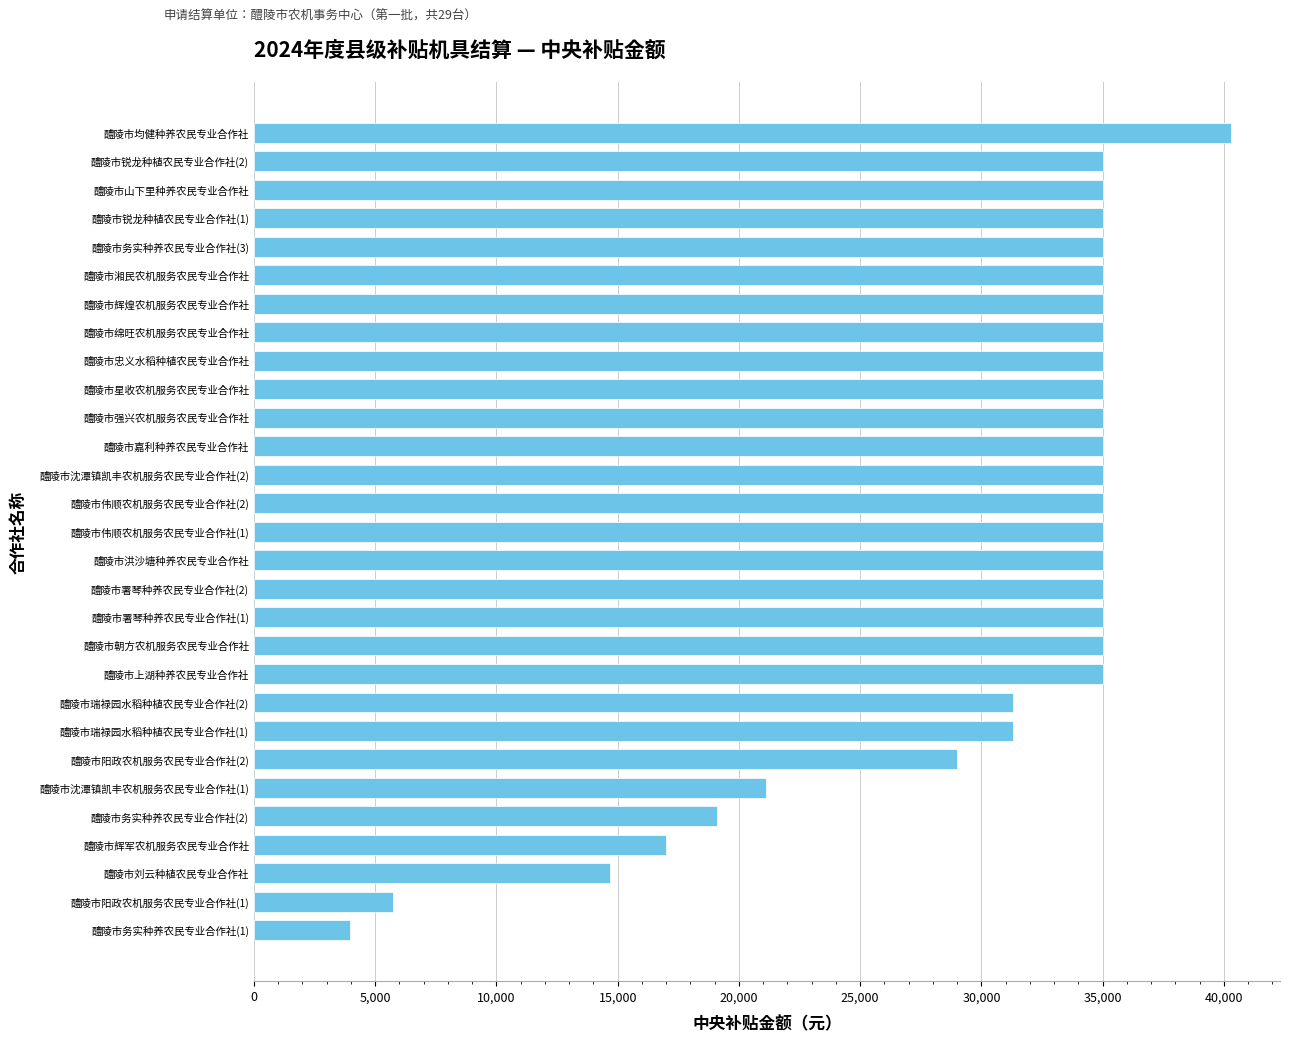

What is the greatest value displayed?

40300